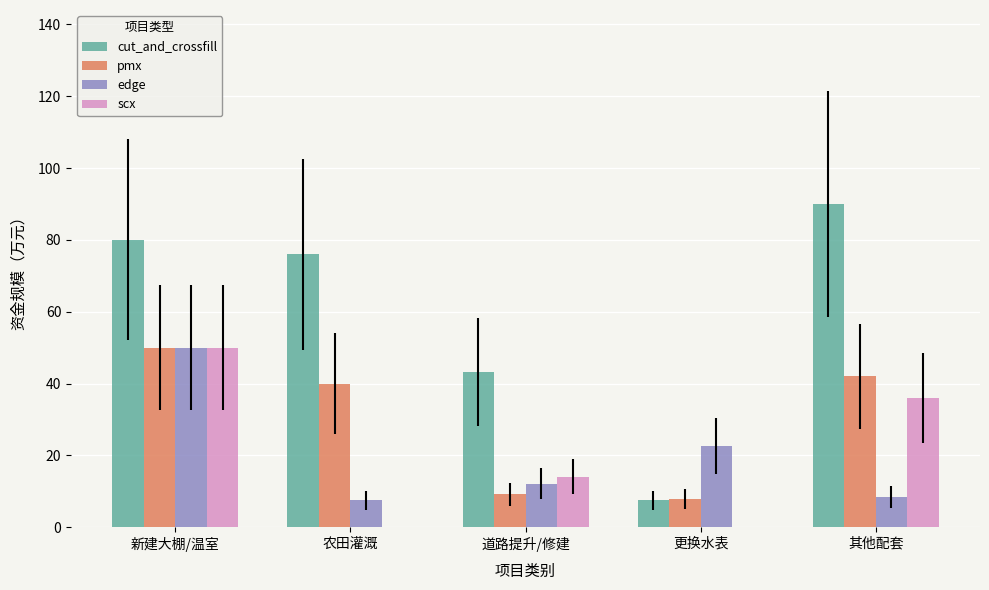

At which label does edge reach its peak?

新建大棚/温室